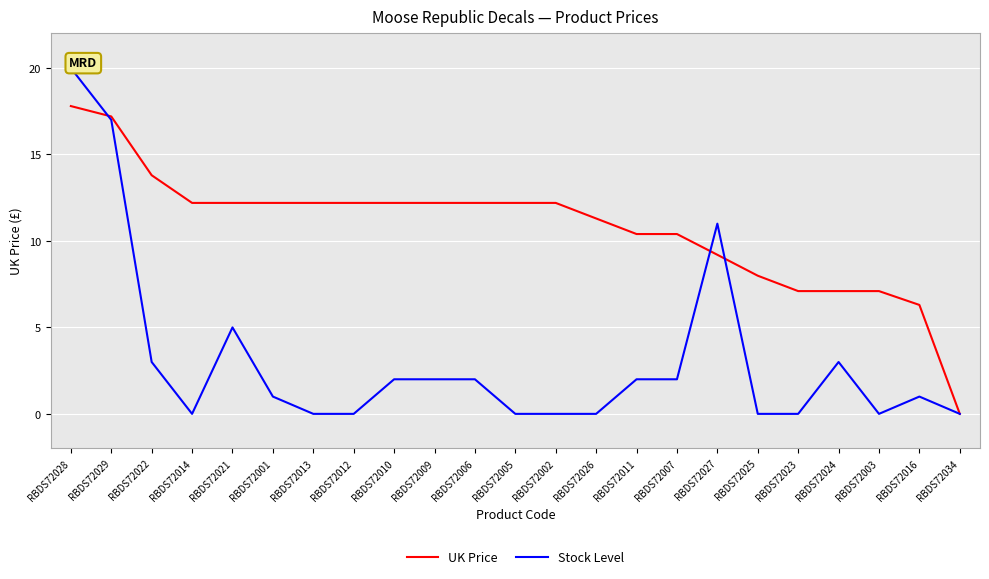

How many interior local valleys does the Stock Level series have?

2